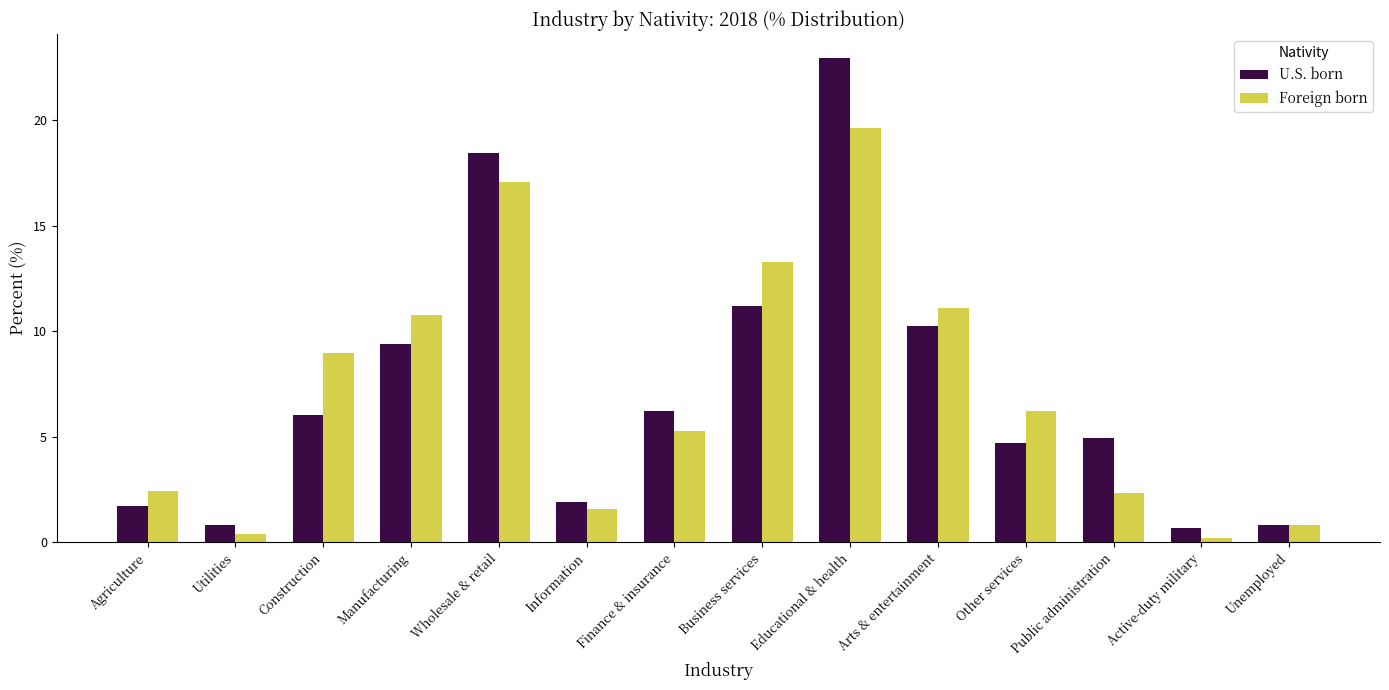

True or false: U.S. born has a value of 0.7 at Active-duty military.

True